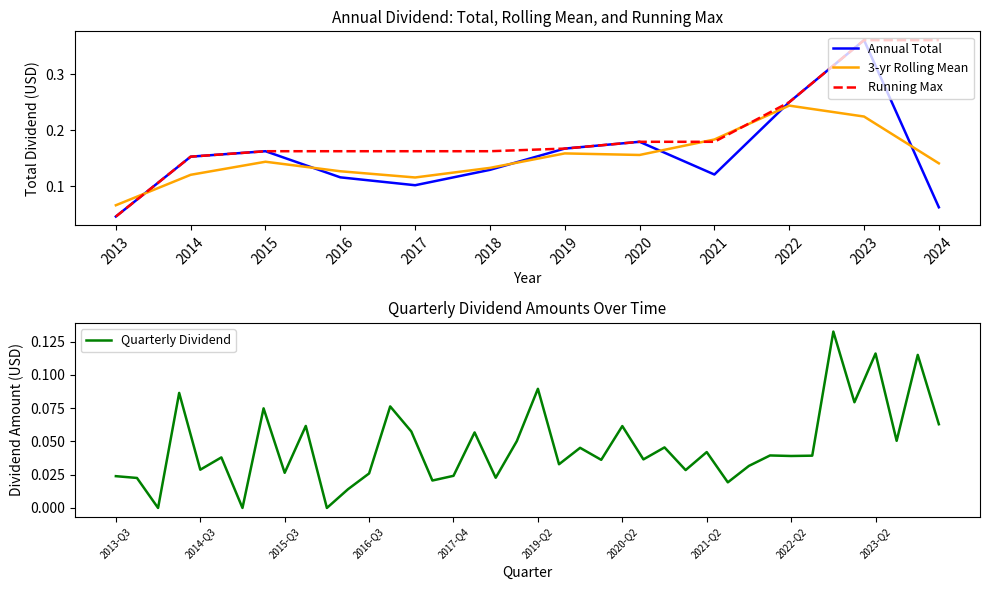

At which category does the chart reach its peak across all series?

2023